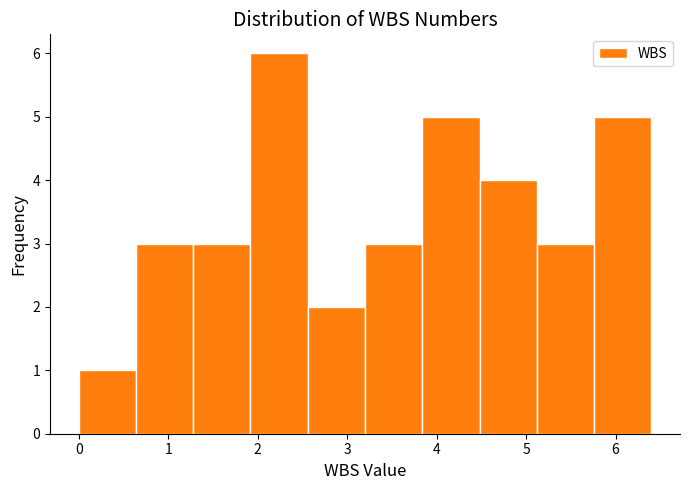

Reading left to right, transcribe this chart: for each bar, give the range it covers on the x-axis and its height. Neither the bar edges nor the heights are printed on the chart, so give them approximately, as read against the axes.

0.00 to 0.64: 1
0.64 to 1.28: 3
1.28 to 1.92: 3
1.92 to 2.56: 6
2.56 to 3.20: 2
3.20 to 3.84: 3
3.84 to 4.48: 5
4.48 to 5.12: 4
5.12 to 5.76: 3
5.76 to 6.40: 5